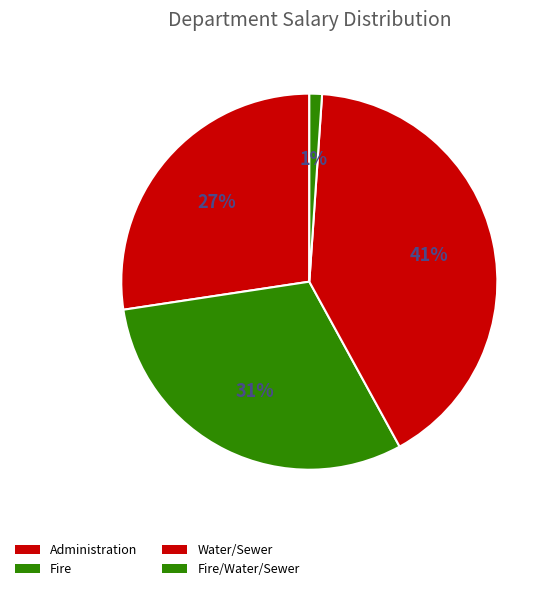

Count the number of slices in the pie.

4